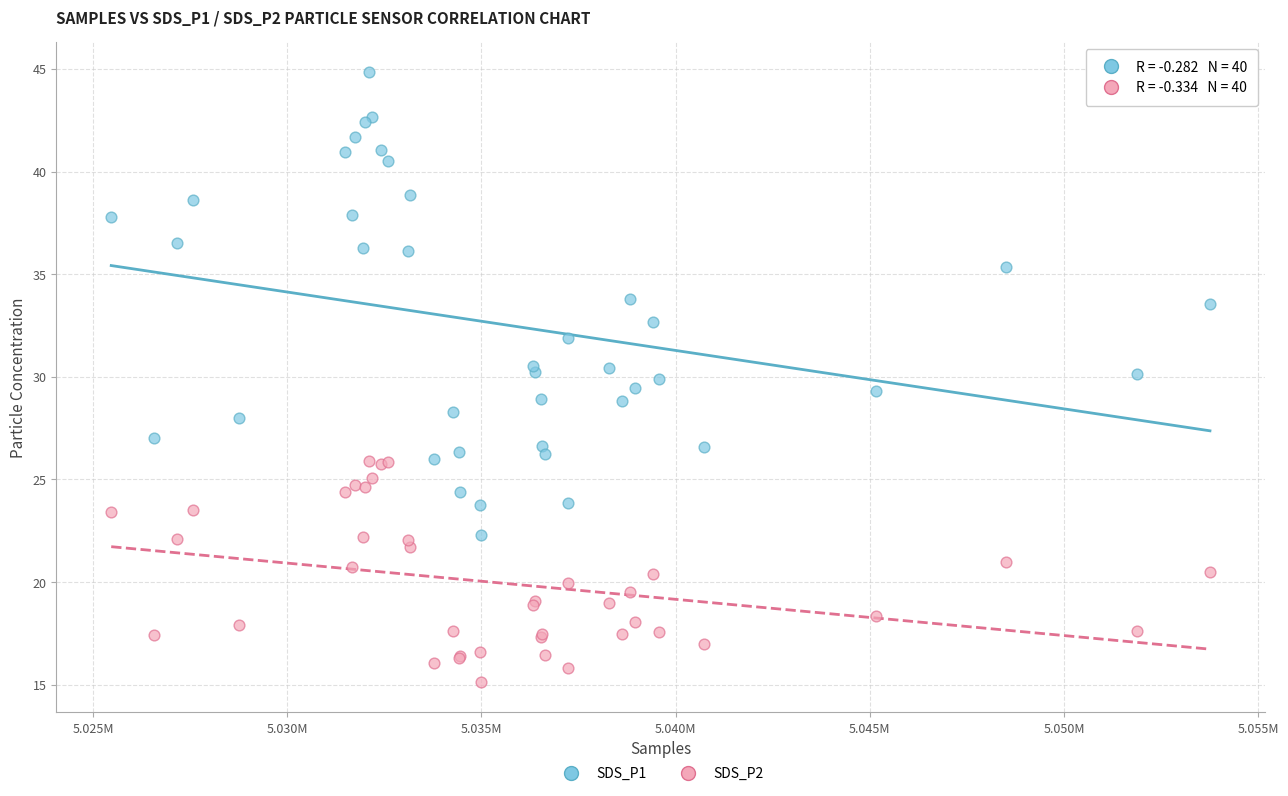

Which series reaches the maximum Y coordinate?

SDS_P1